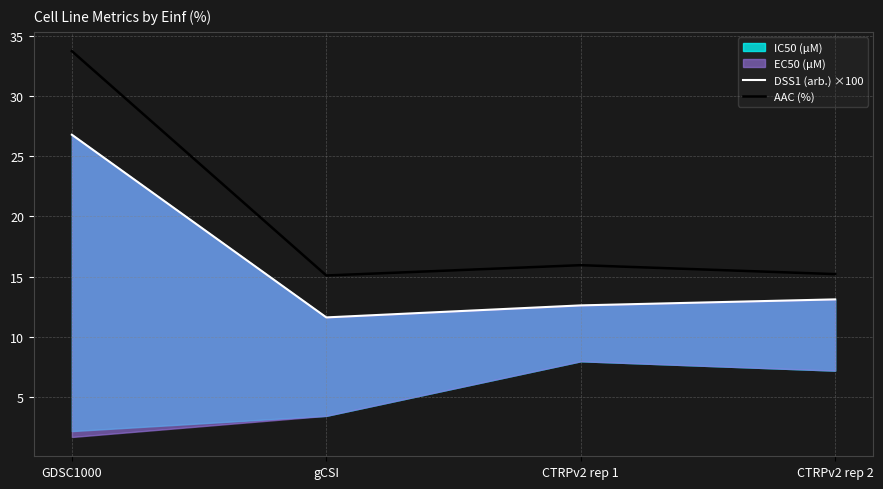

What is the maximum value shown in the chart?

33.8